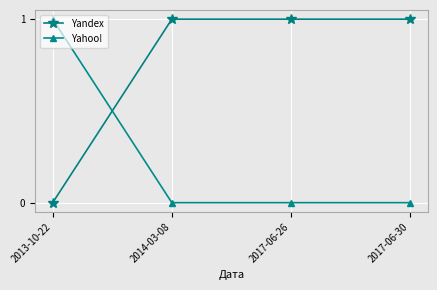

Count the Yandex values in the range 1 to 2.

3